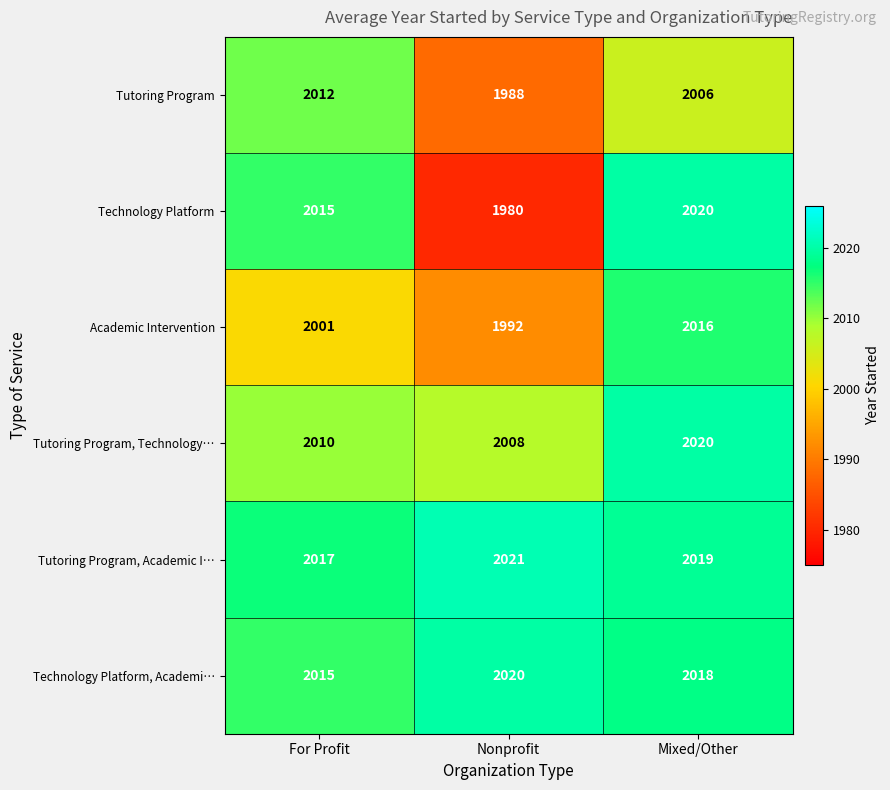

Rank the categories by Technology Platform value from lowest to highest.

Nonprofit, For Profit, Mixed/Other